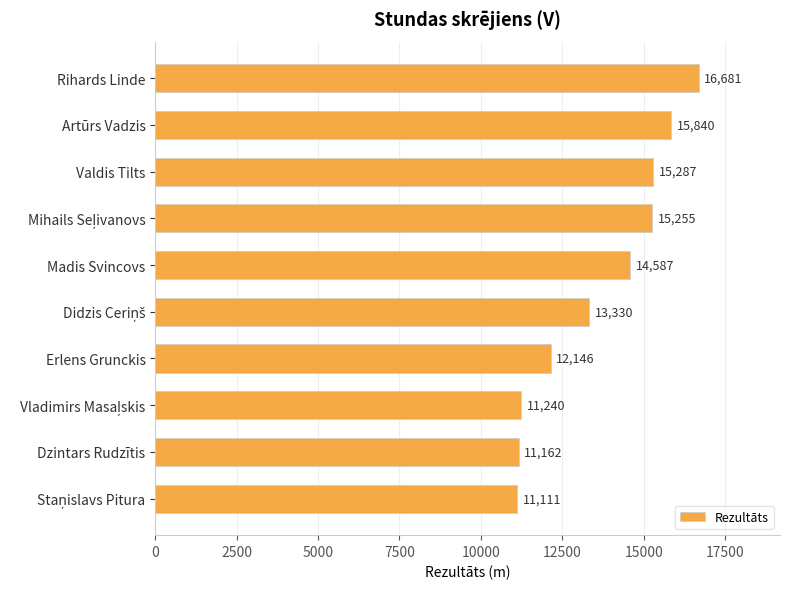

How many bars are there in total?

10